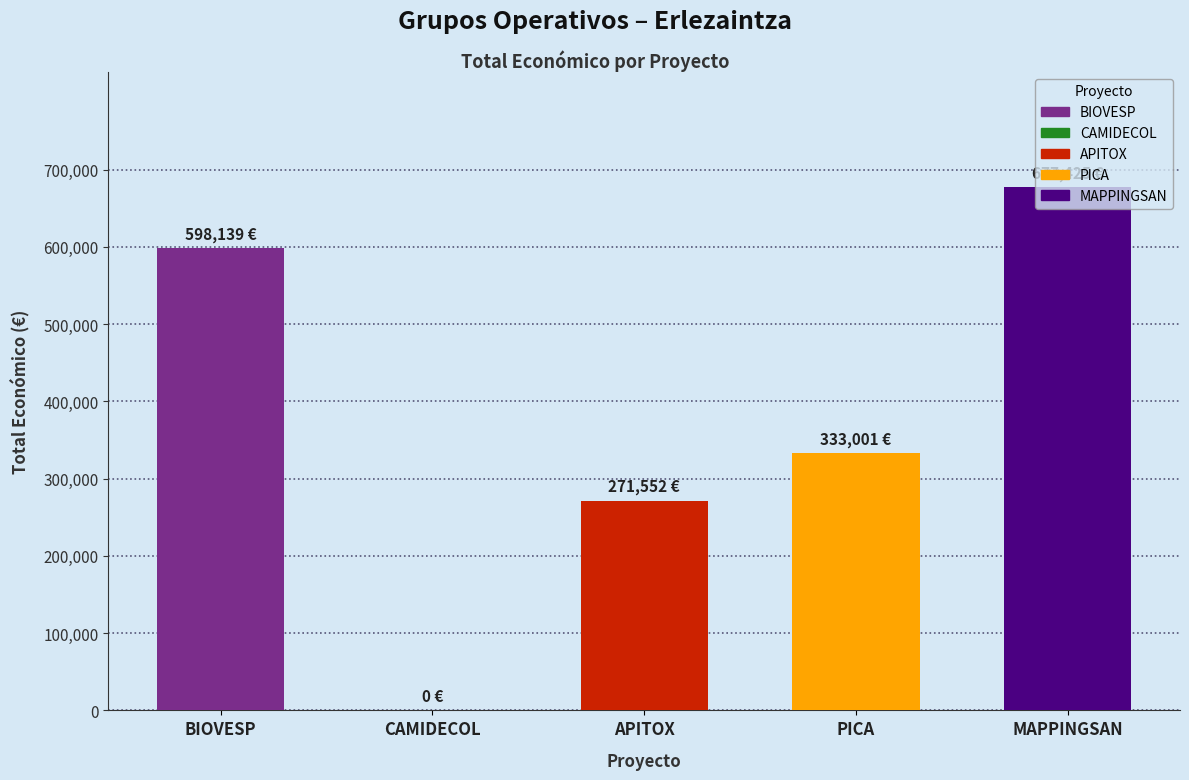

What is the value of the 1st bar from the left?

598139